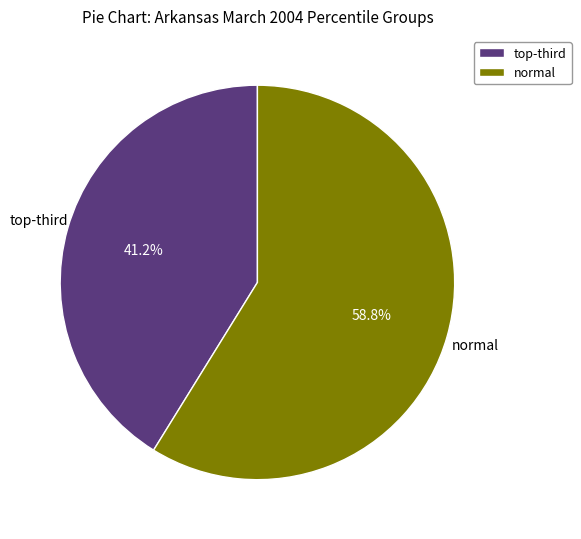

Which slice represents more than half of the pie?

normal